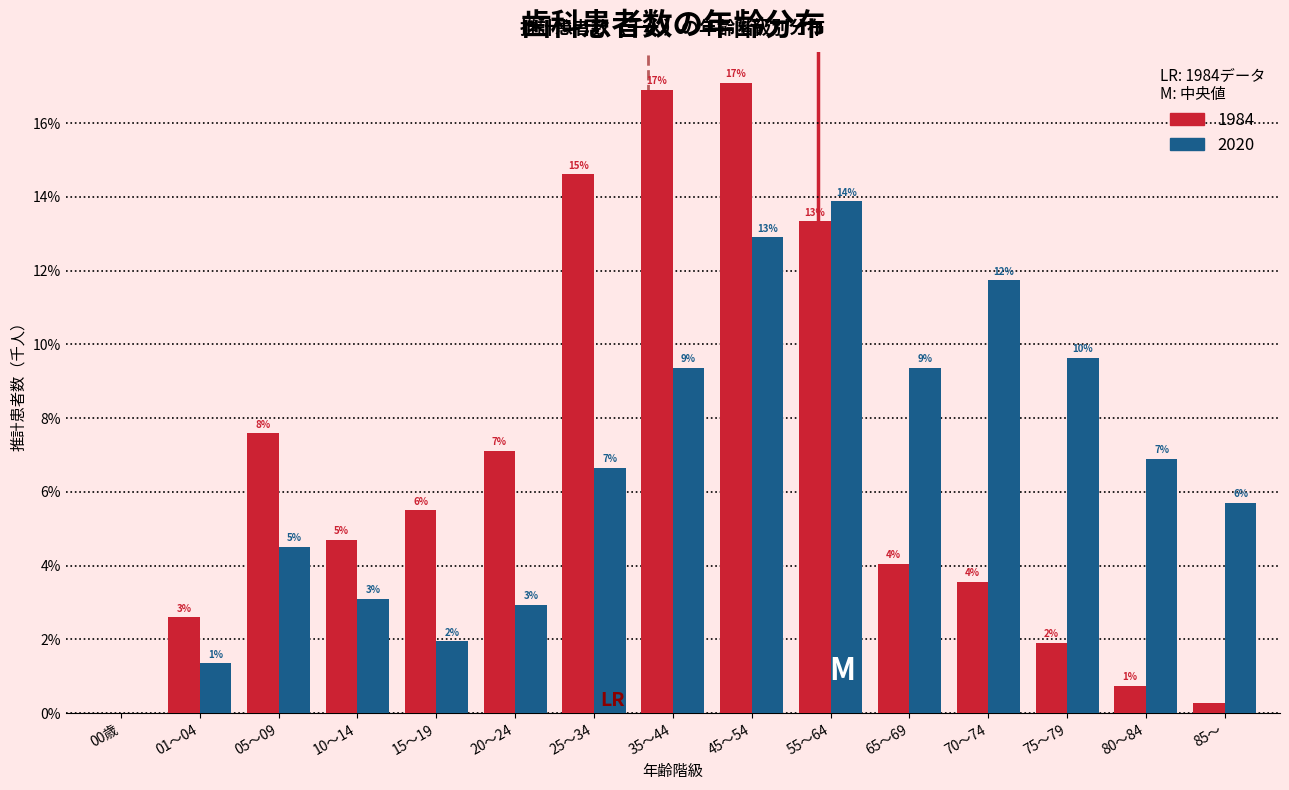

Does the chart contain stacked bars?

No